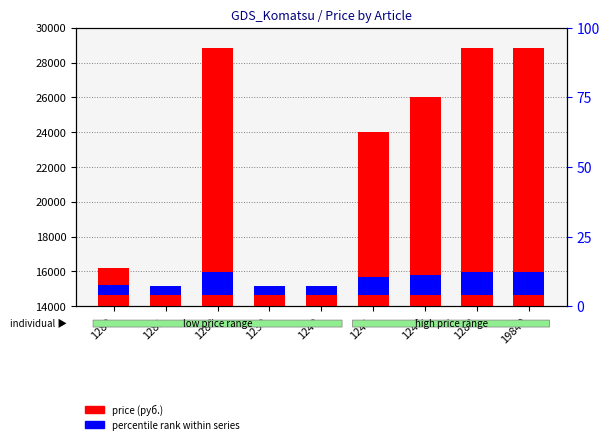

How many bars are there in total?

18